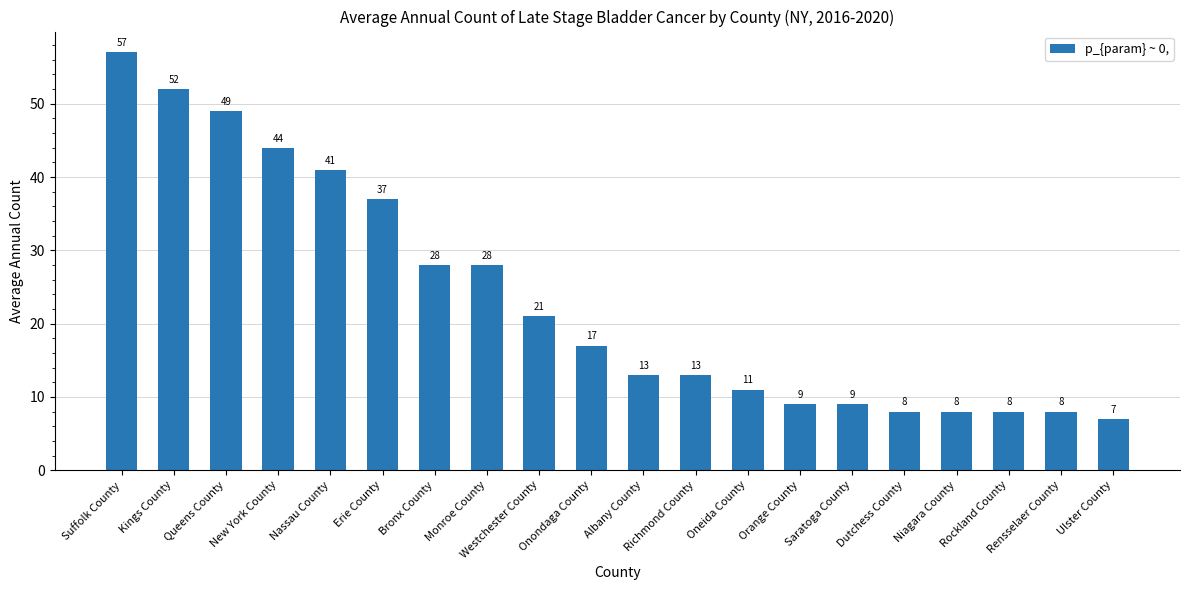

What is the difference between the values at New York County and Oneida County?

33